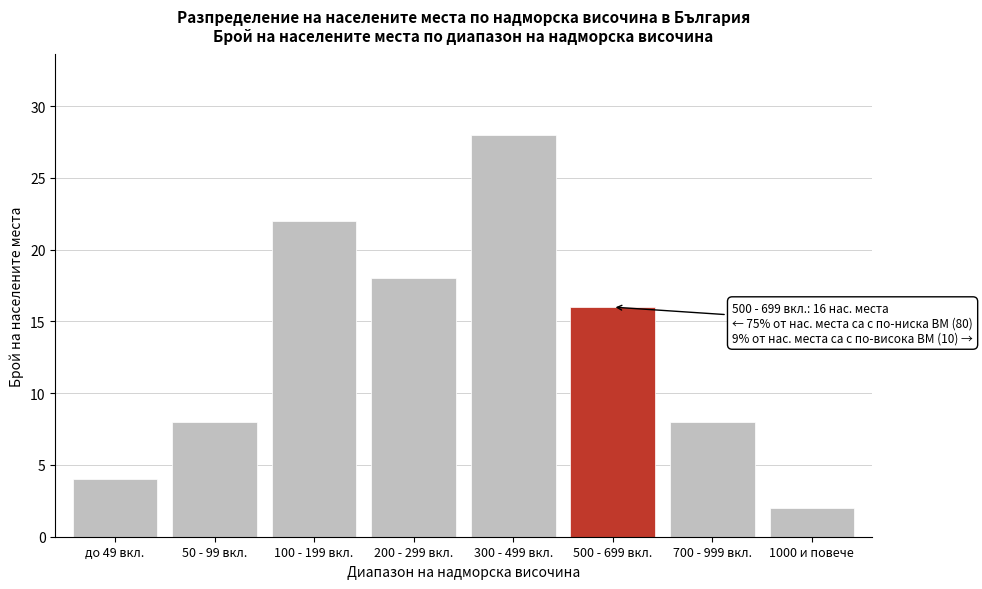

Reading right to left, list all the values displayed in this chart.

2	8	16	28	18	22	8	4